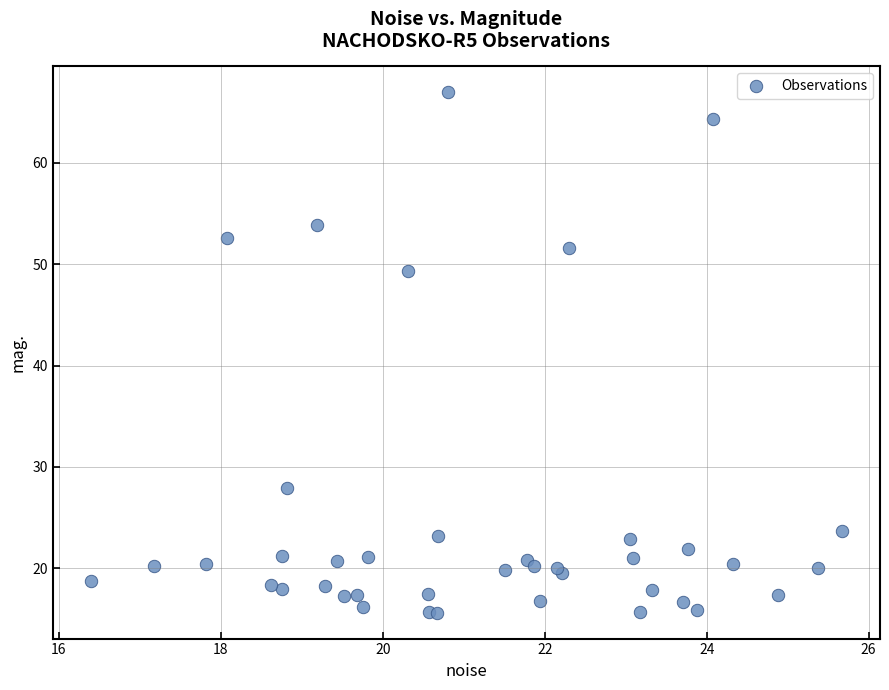

What Y value in the scatter plot is closest to 41?

49.3